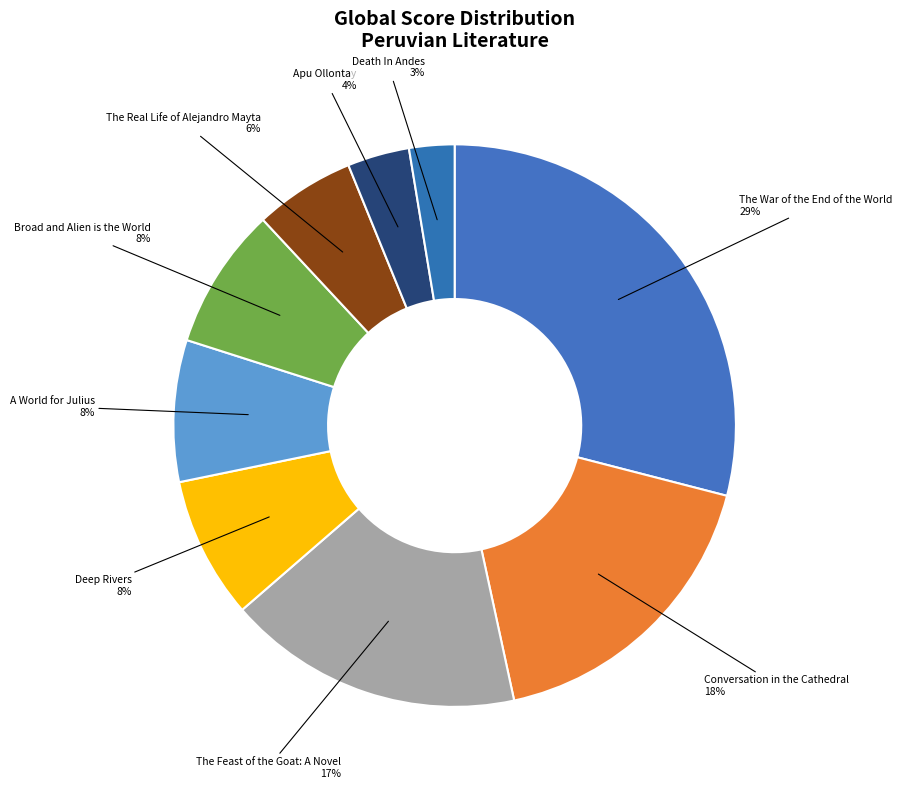

Which slice is the largest?

The War of the End of the World